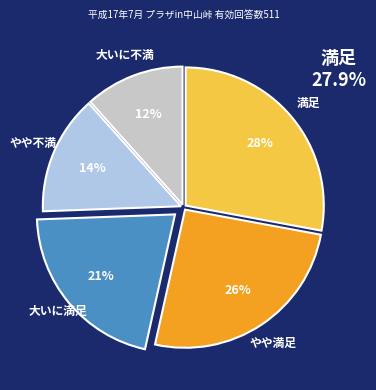

Is there any slice that represents more than half of the pie?

No